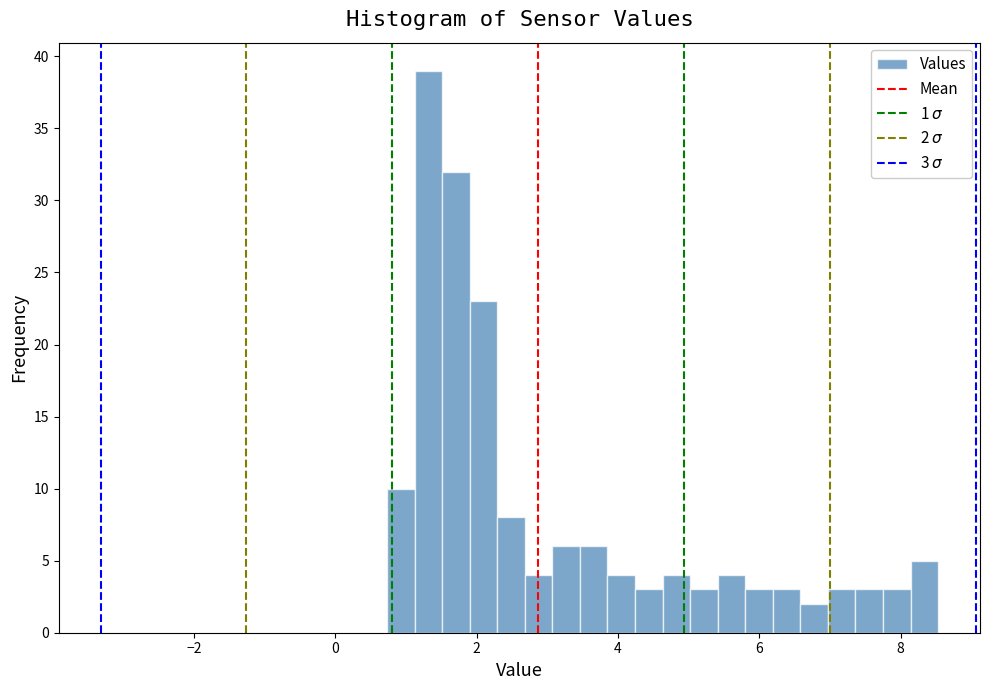

Around what value on the x-axis is the tallest bar? Give the approximate position of its centre, as read against the axis.

1.4